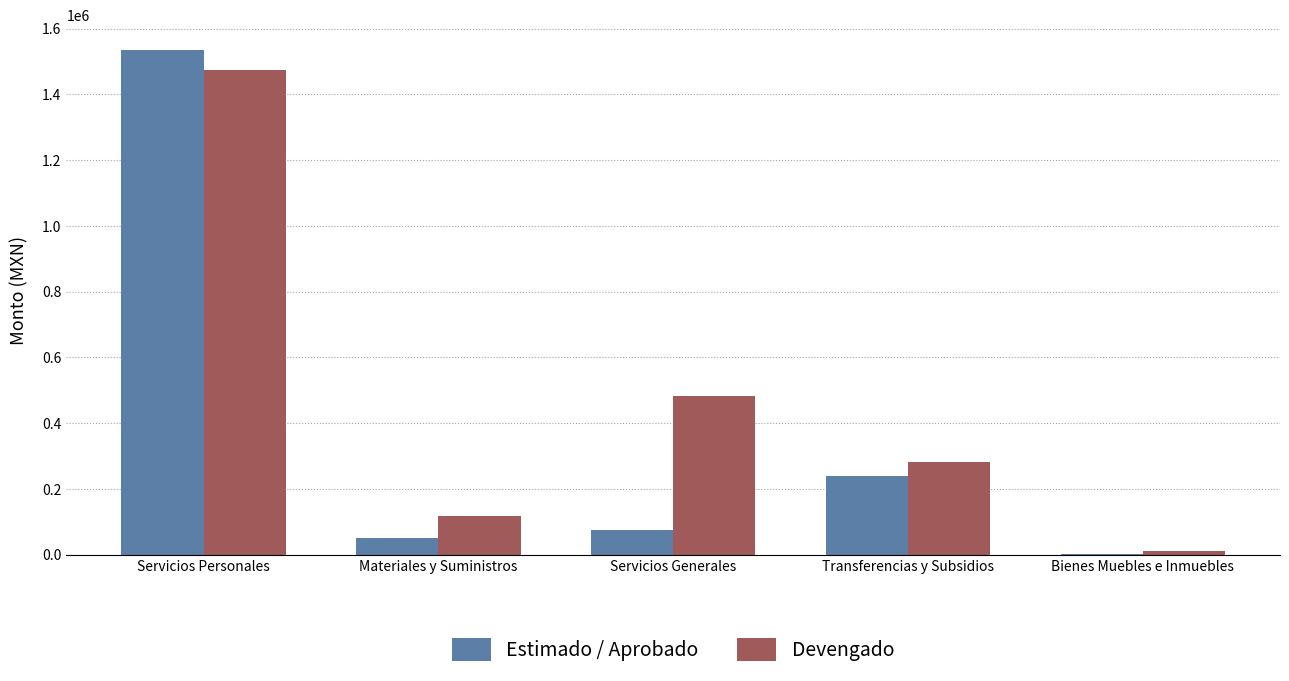

What is the difference between the Estimado / Aprobado values at Servicios Generales and Bienes Muebles e Inmuebles?

70158.4